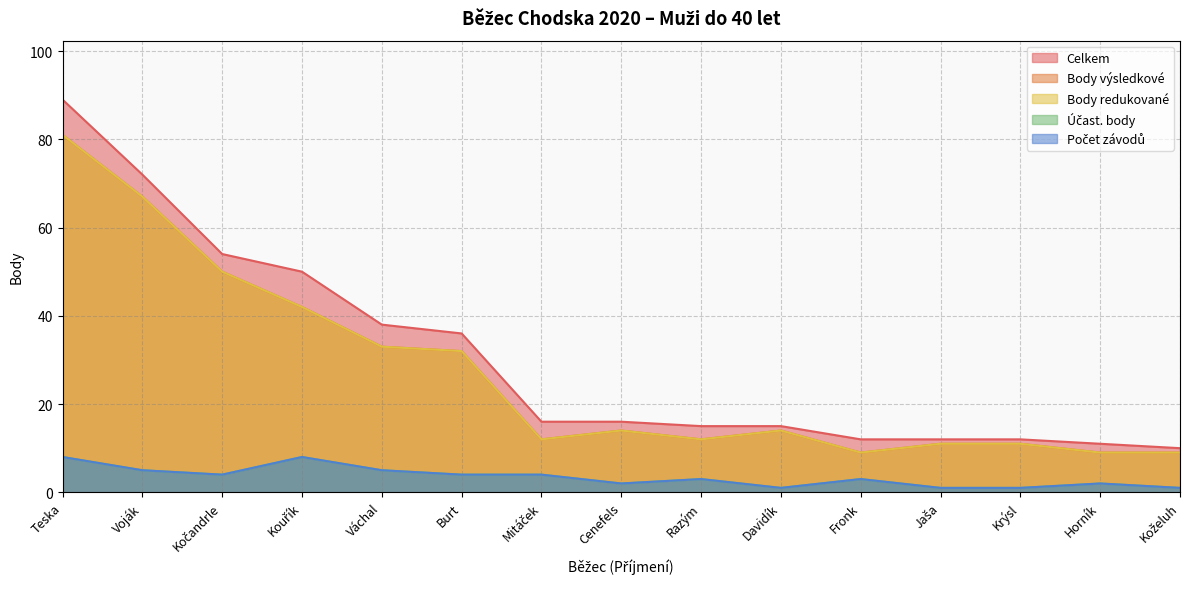

The value of Body redukované at Voják is 67. True or false?

True